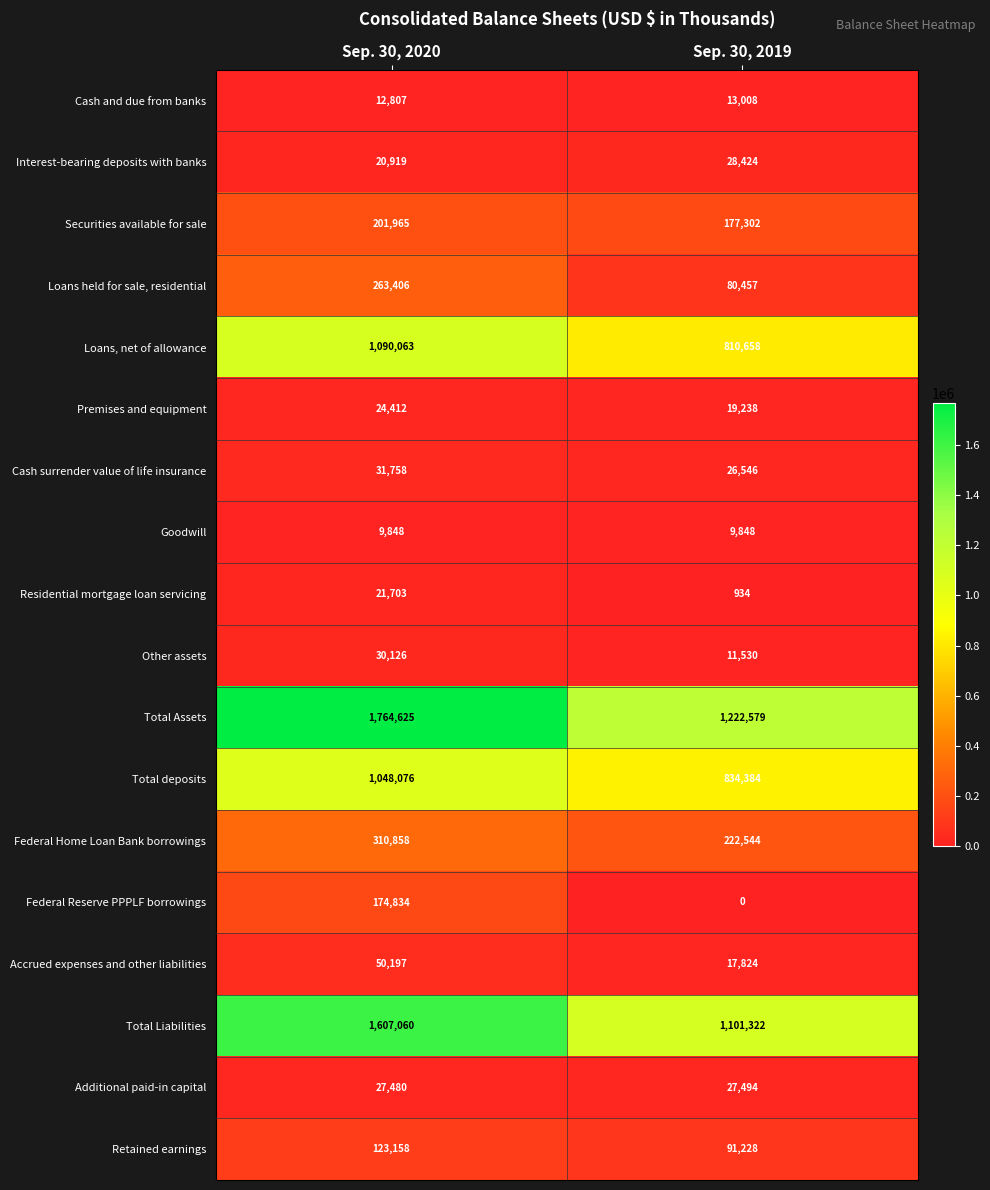

Rank the series at Sep. 30, 2019 from highest to lowest value.

Total Assets, Total Liabilities, Total deposits, Loans, net of allowance, Federal Home Loan Bank borrowings, Securities available for sale, Retained earnings, Loans held for sale, residential, Interest-bearing deposits with banks, Additional paid-in capital, Cash surrender value of life insurance, Premises and equipment, Accrued expenses and other liabilities, Cash and due from banks, Other assets, Goodwill, Residential mortgage loan servicing, Federal Reserve PPPLF borrowings